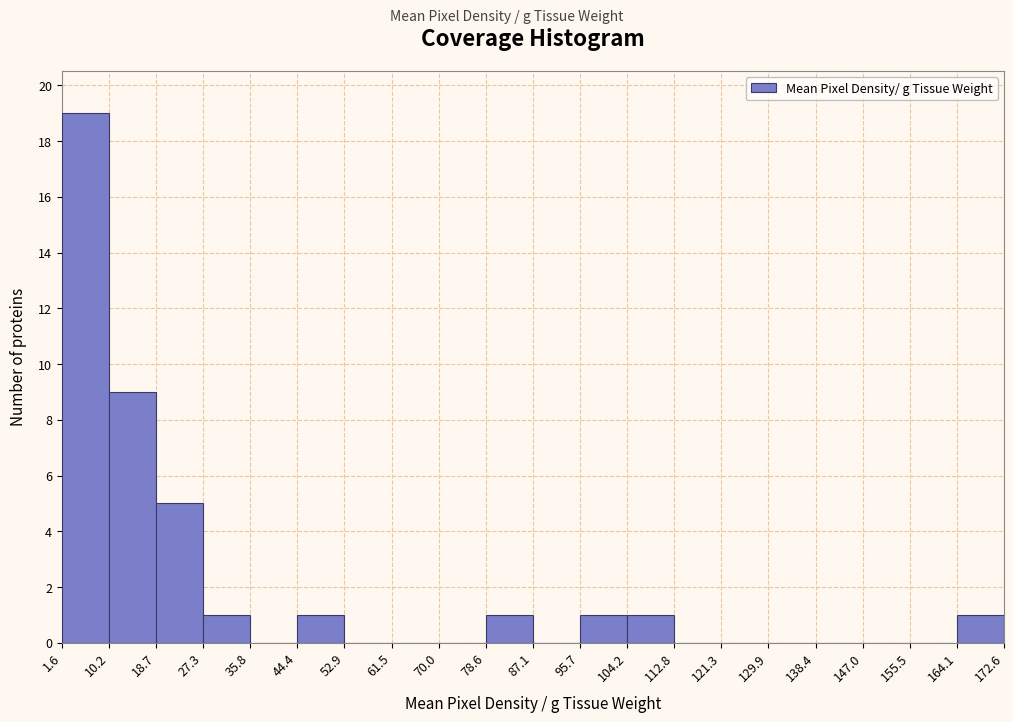

Which range on the x-axis has the tallest bar?

1.6 to 10.2